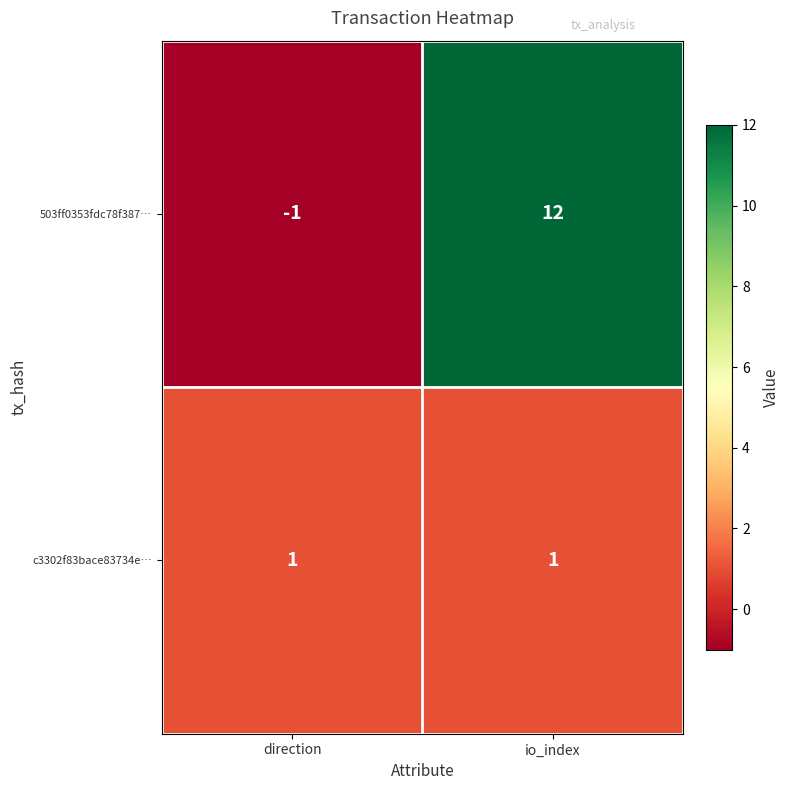

Which series changed the most between direction and io_index?

503ff0353fdc78f387…